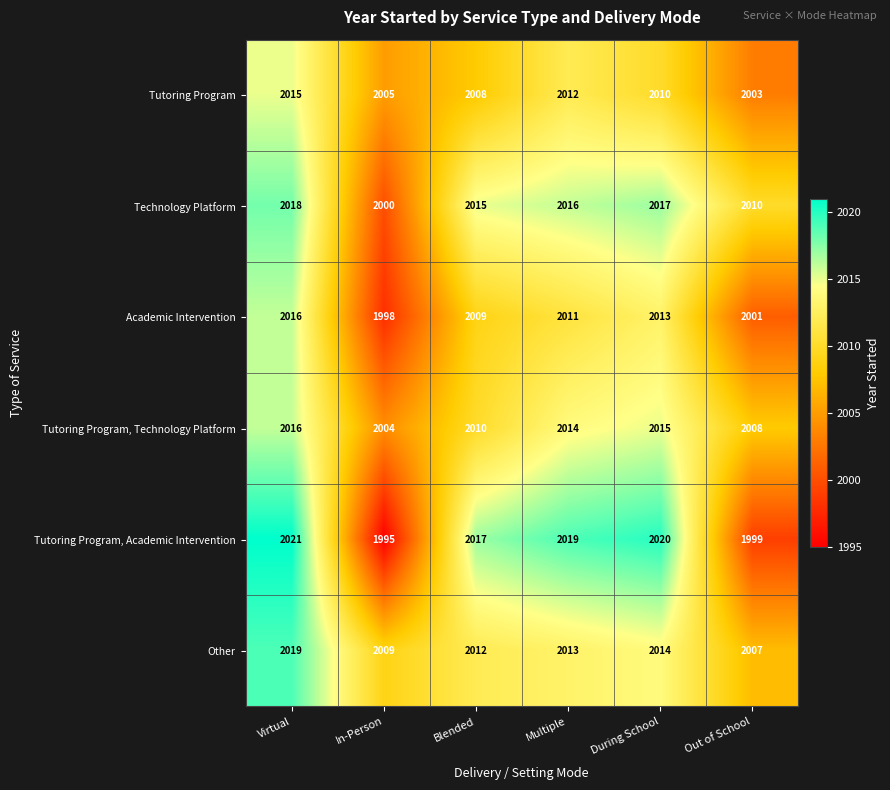

The Tutoring Program, Academic Intervention series shows 1999 at Out of School. True or false?

True